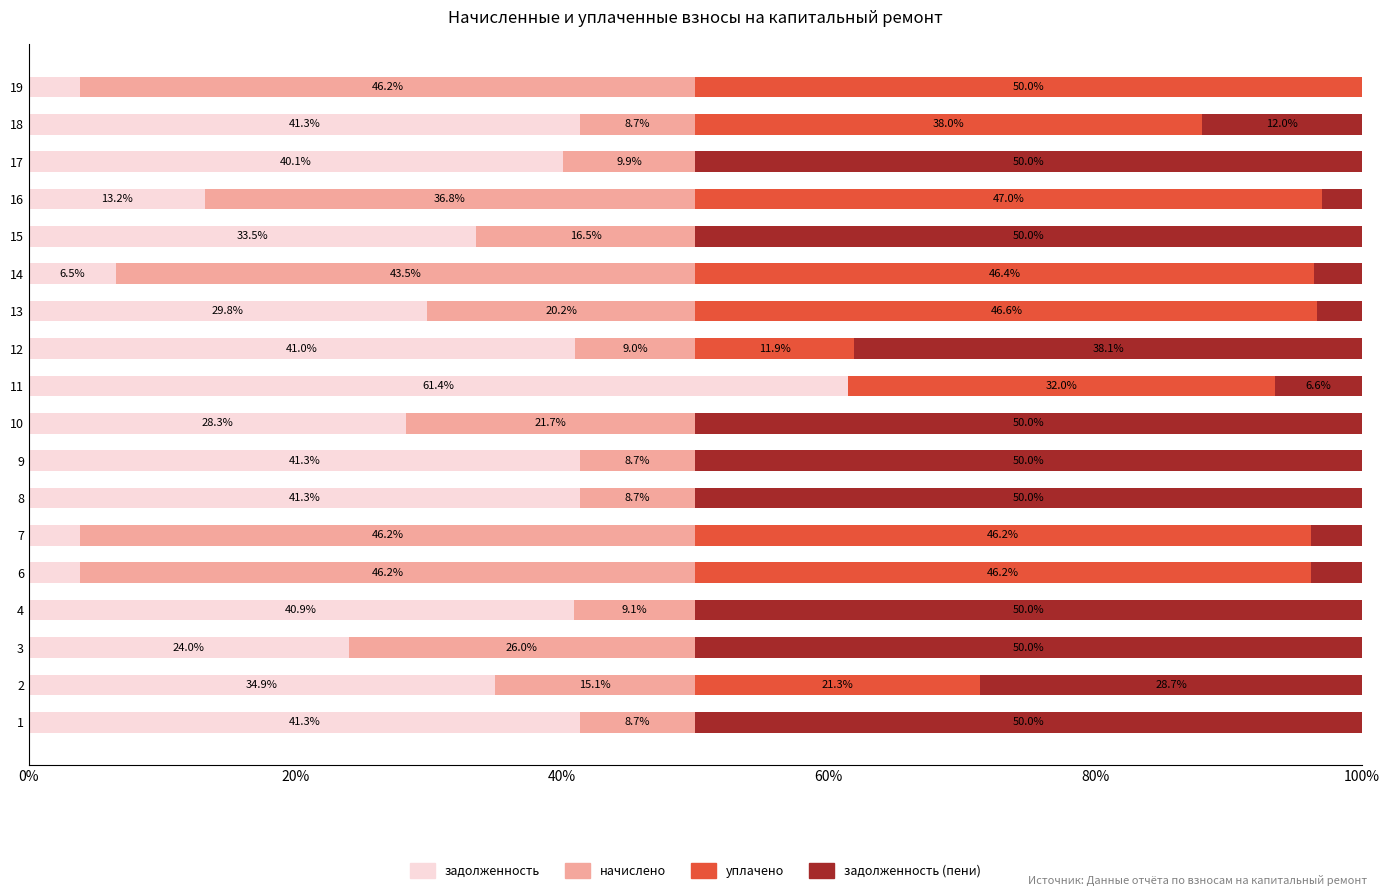

What is the highest value of the задолженность series?

61.4